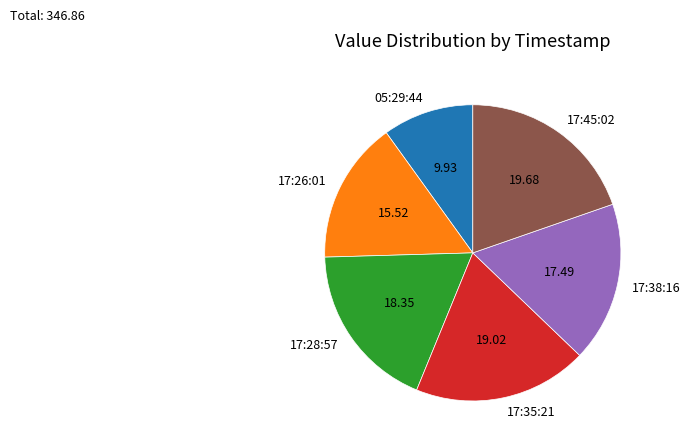

Combined, do 17:26:01 and 05:29:44 account for over 50%?

No